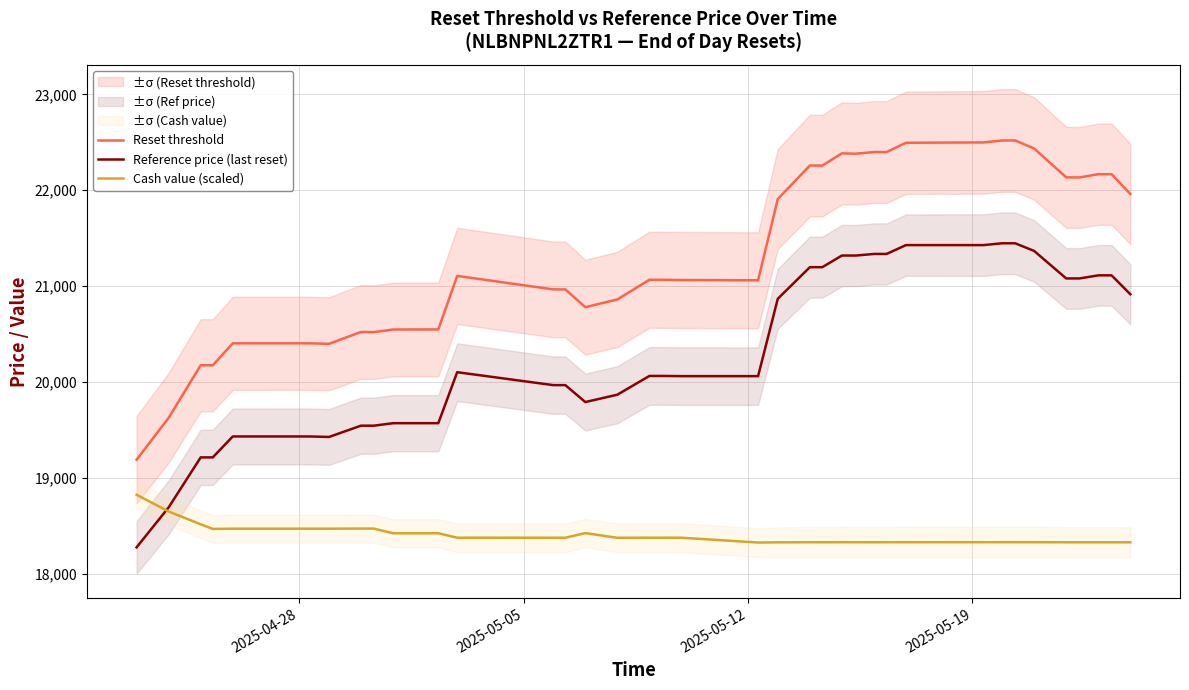

True or false: Reset threshold and Cash value (scaled) intersect in this chart.

False